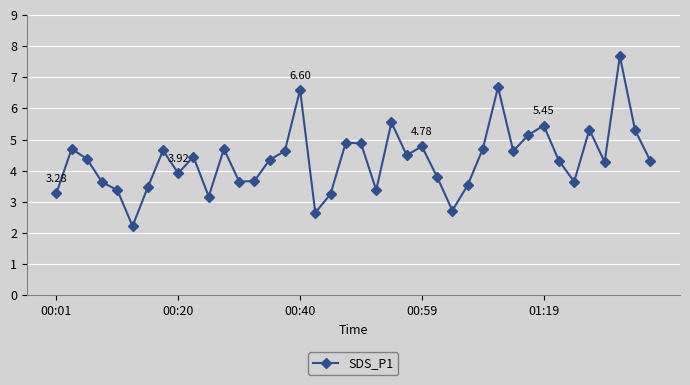

What is the average value?

4.4